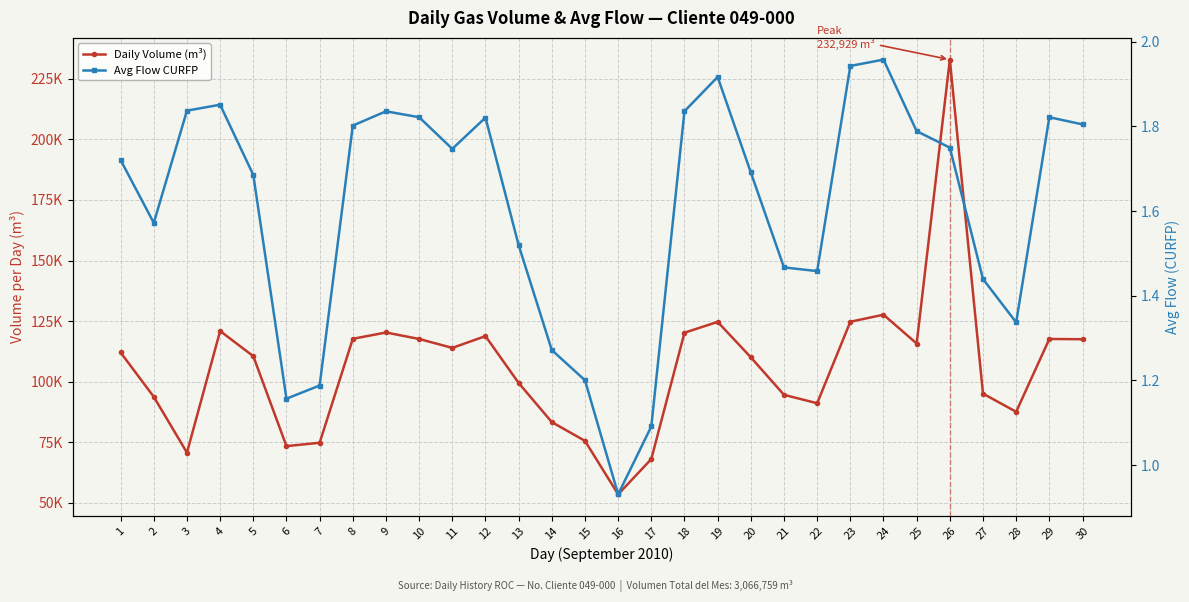

At how many categories does at least one series exceed 102962?

17